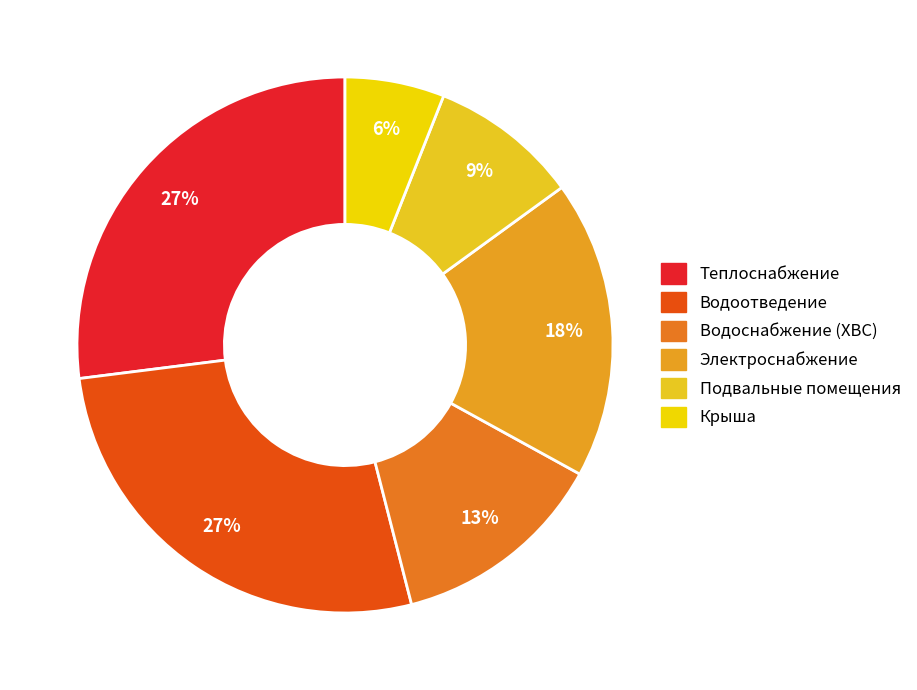

How many segments does this pie chart have?

6